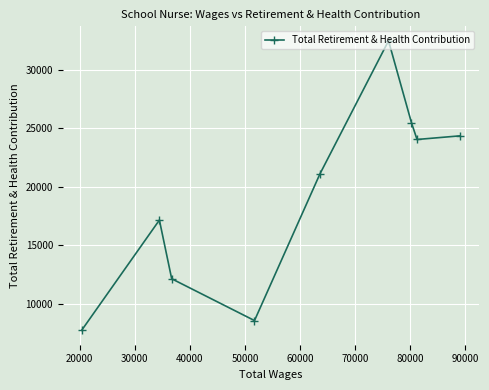

What is the average value?

19234